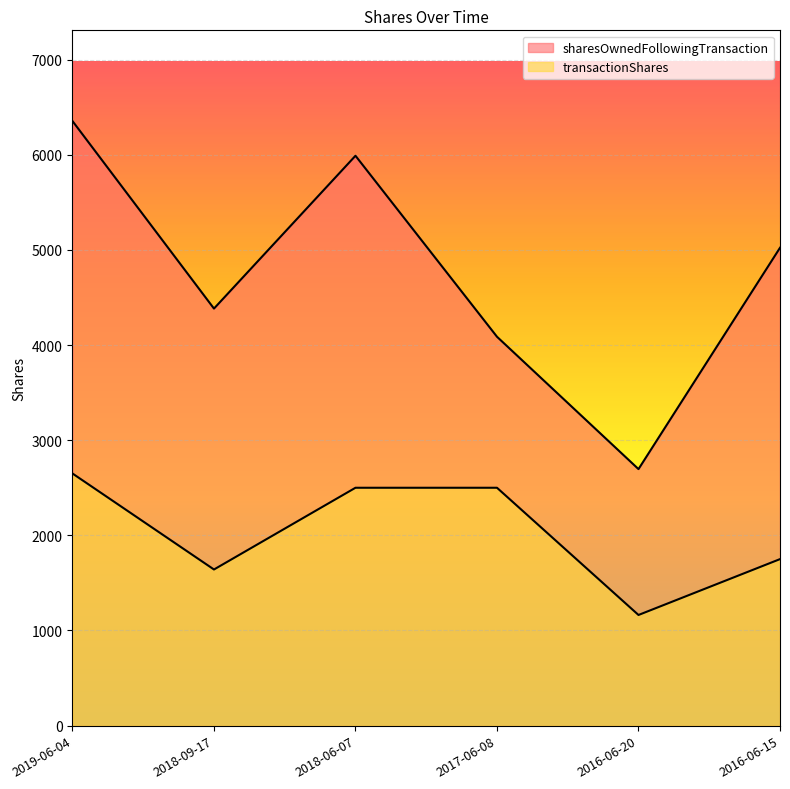

Which has a higher value, 2019-06-04 or 2016-06-15?

2019-06-04